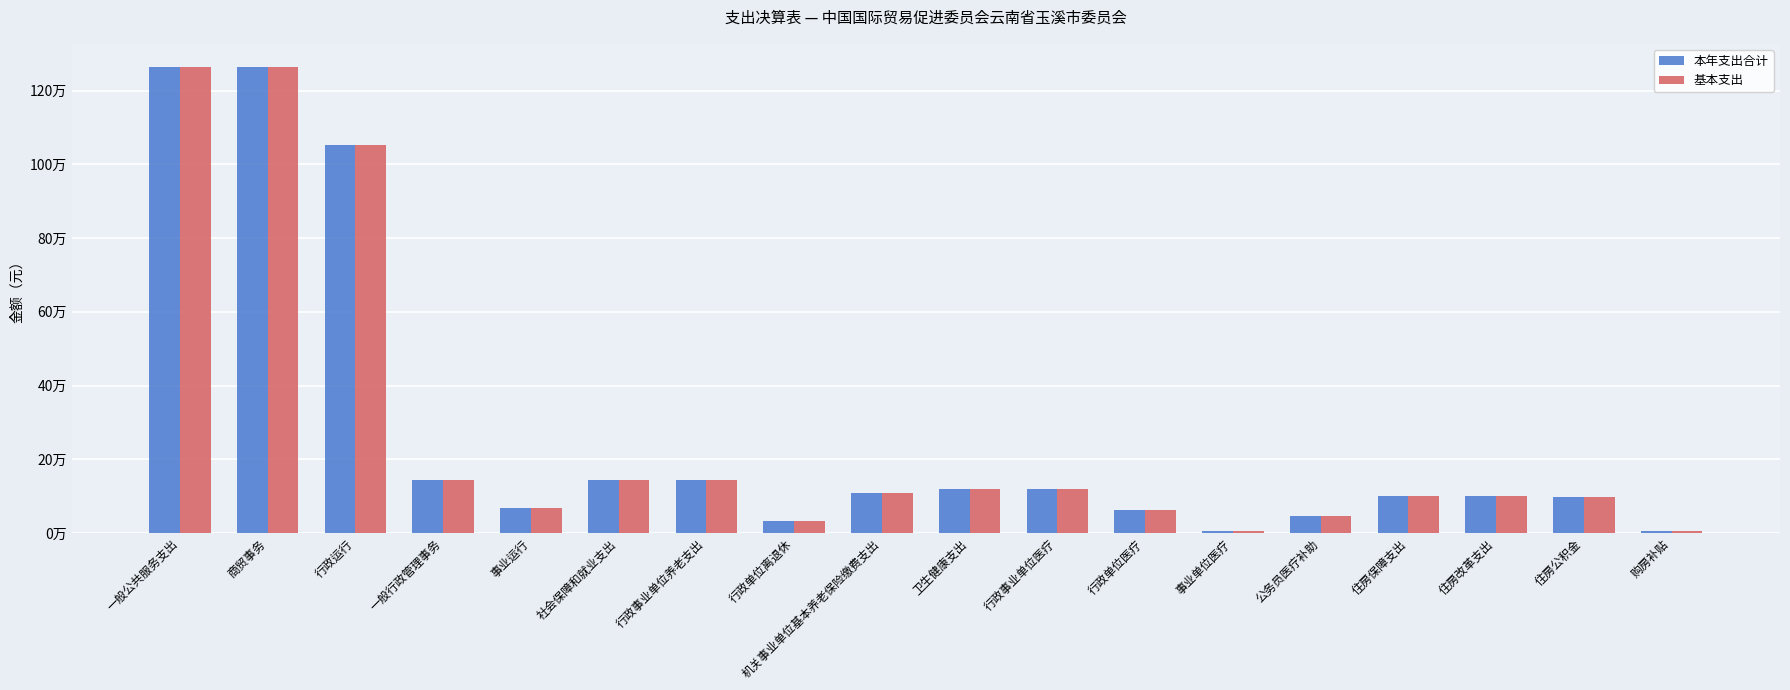

At which label is 基本支出 closest to 634474?

行政运行